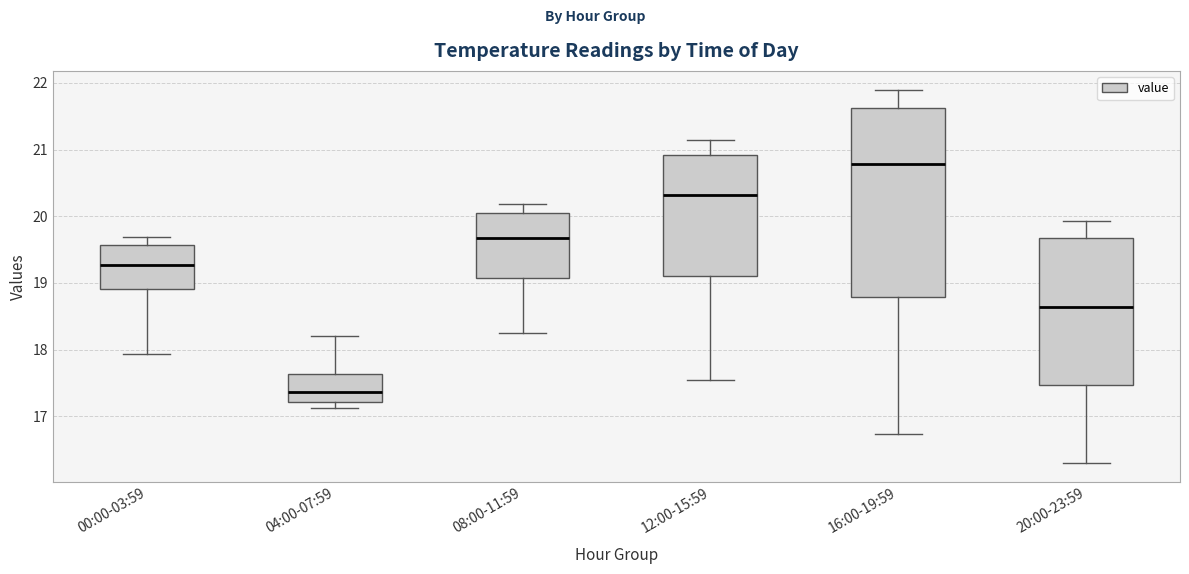

Comparing the boxes themselves (not the whiskers), which one is the tallest?

16:00-19:59